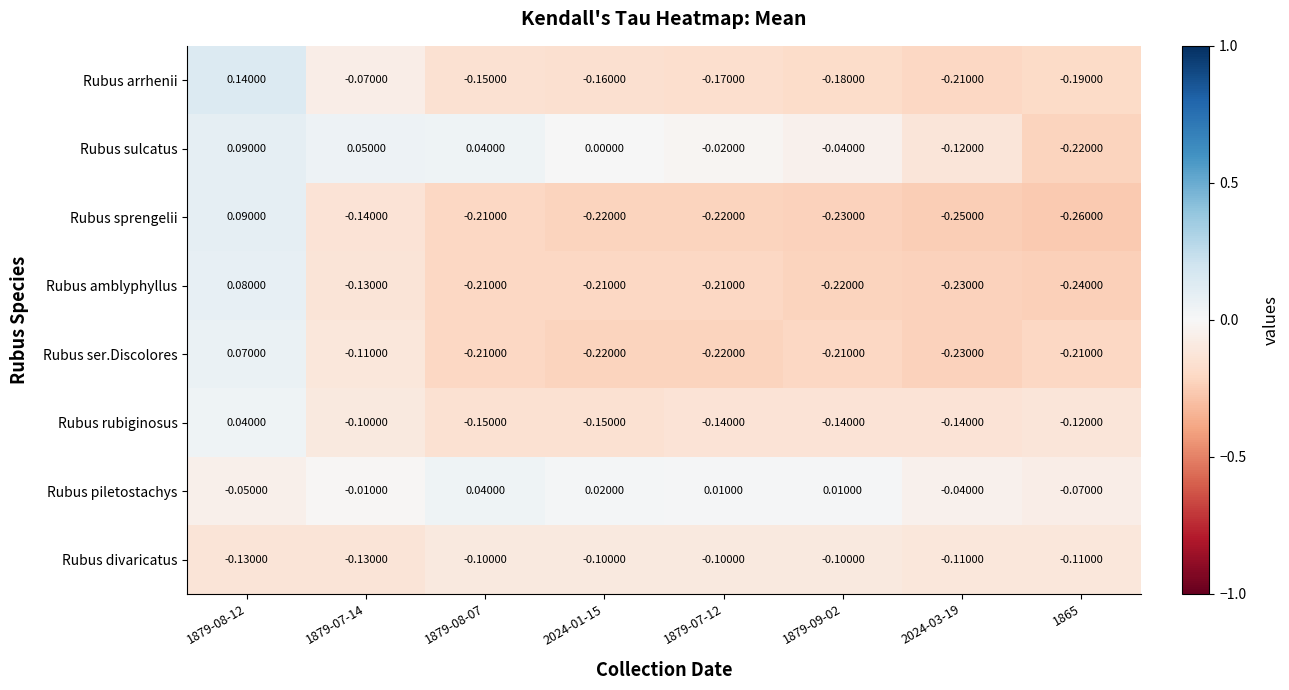

Which series changed the most between 1879-08-12 and 2024-01-15?

Rubus sprengelii